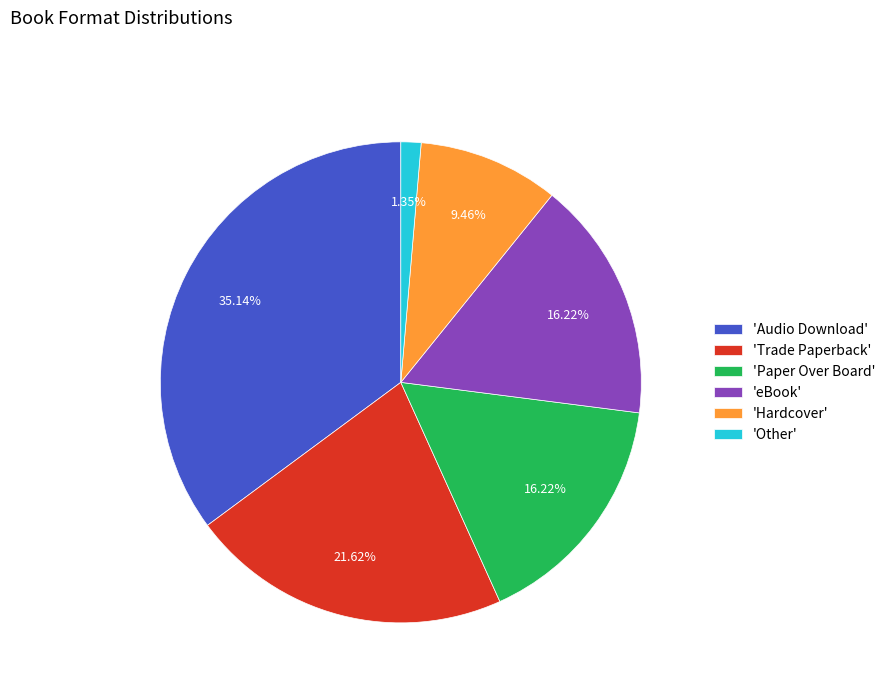

What is the largest slice in the pie chart?

'Audio Download'